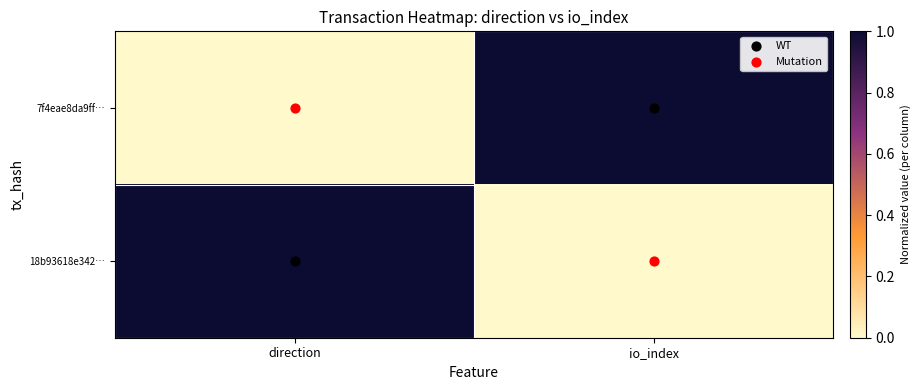

Reading left to right, extract all data points from this chart.

7f4eae8da9ff…: direction=0	io_index=1
18b93618e342…: direction=1	io_index=0